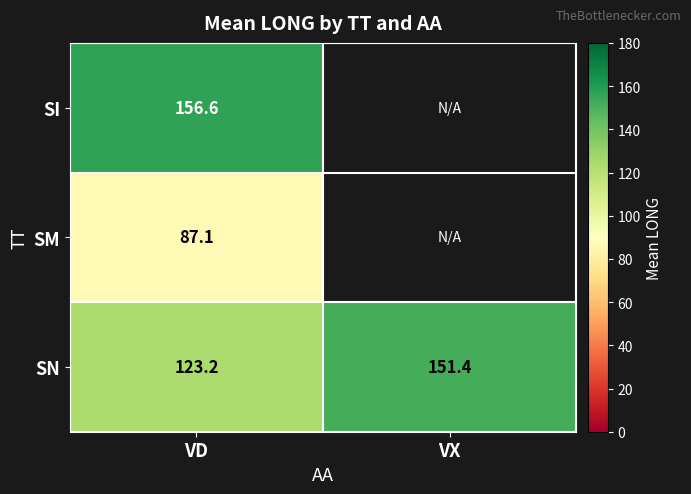

What is the approximate value of SN at VD?

123.2